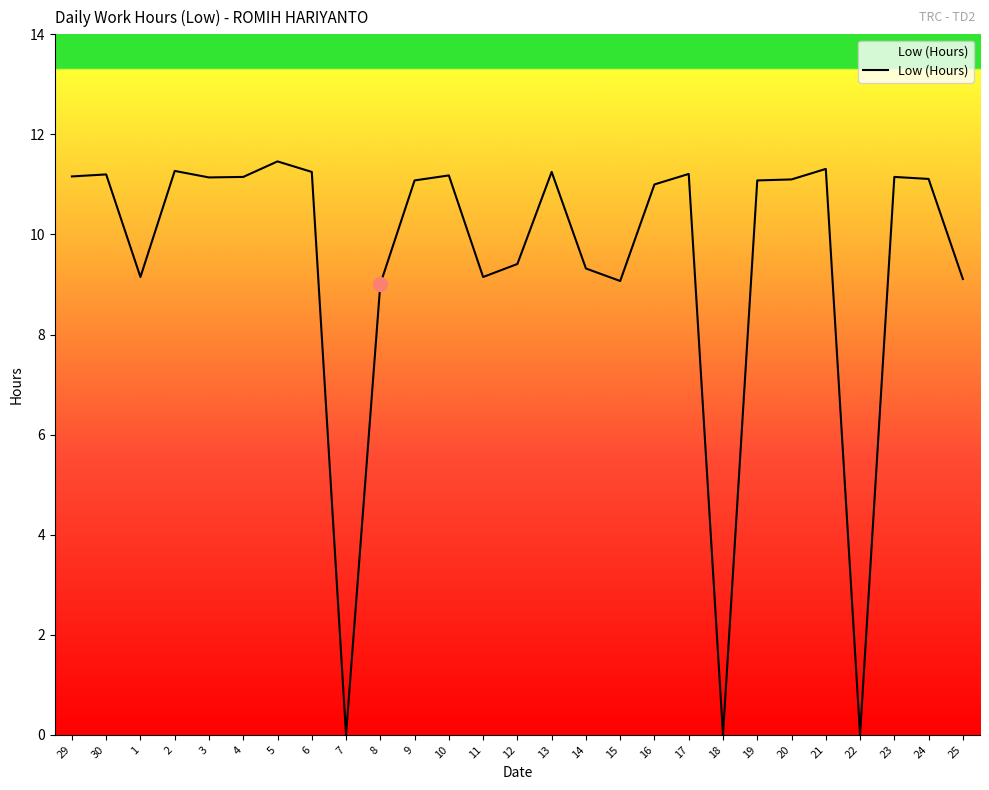

What is the greatest value displayed?

11.5